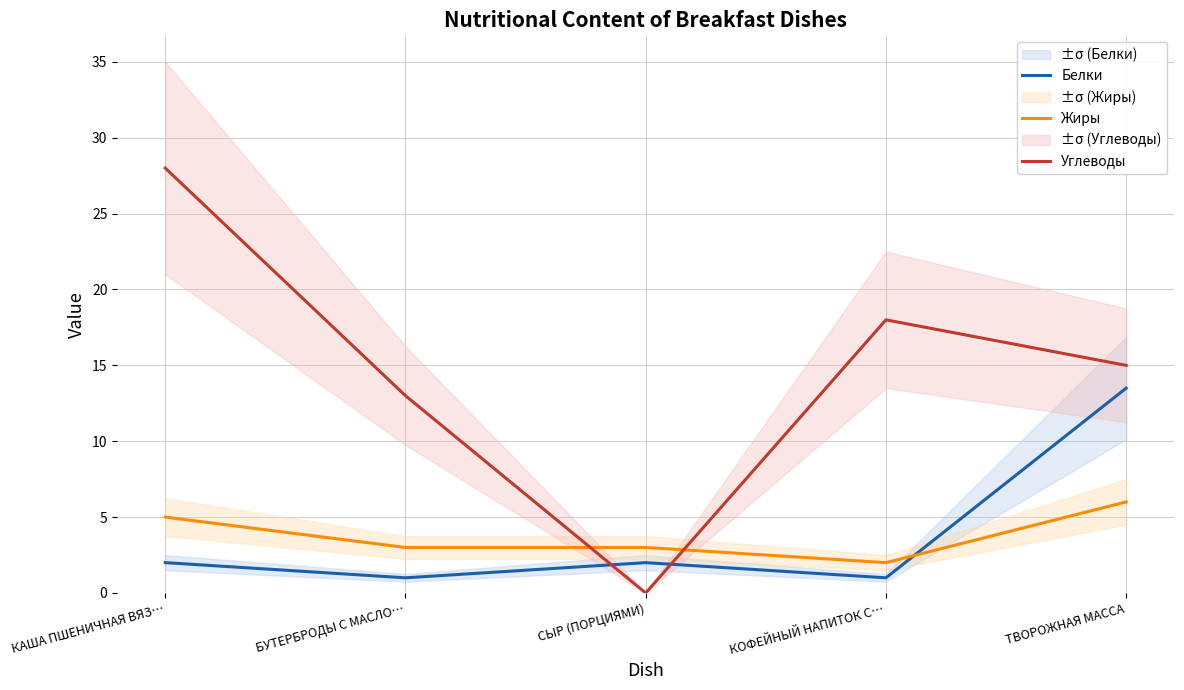

List the labels in order of Жиры value, largest first.

ТВОРОЖНАЯ МАССА, КАША ПШЕНИЧНАЯ ВЯЗ…, БУТЕРБРОДЫ С МАСЛО…, СЫР (ПОРЦИЯМИ), КОФЕЙНЫЙ НАПИТОК С…